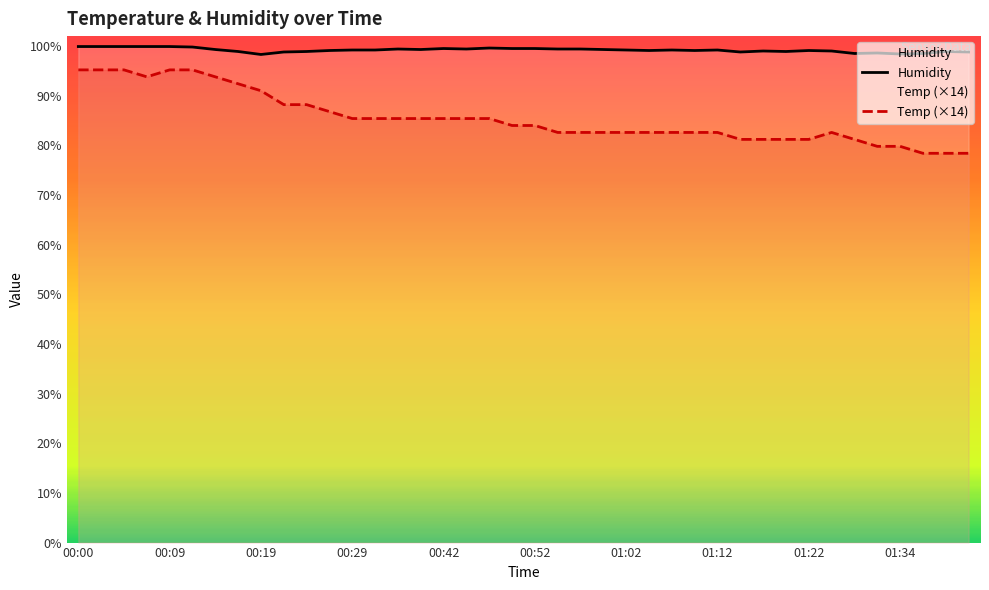

Reading left to right, list all the values displayed in this chart.

Temp: 95.2	95.2	95.2	93.8	95.2	95.2	93.8	92.4	91.0	88.2	88.2	86.8	85.4	85.4	85.4	85.4	85.4	85.4	85.4	84.0	84.0	82.6	82.6	82.6	82.6	82.6	82.6	82.6	82.6	81.2	81.2	81.2	81.2	82.6	81.2	79.8	79.8	78.4	78.4	78.4
Humidity: 99.9	99.9	99.9	99.9	99.9	99.8	99.3	98.9	98.3	98.8	98.9	99.1	99.2	99.2	99.4	99.3	99.5	99.4	99.6	99.5	99.5	99.4	99.4	99.3	99.2	99.1	99.2	99.1	99.2	98.8	99.0	98.9	99.1	99.0	98.5	98.6	98.4	98.5	98.9	98.8